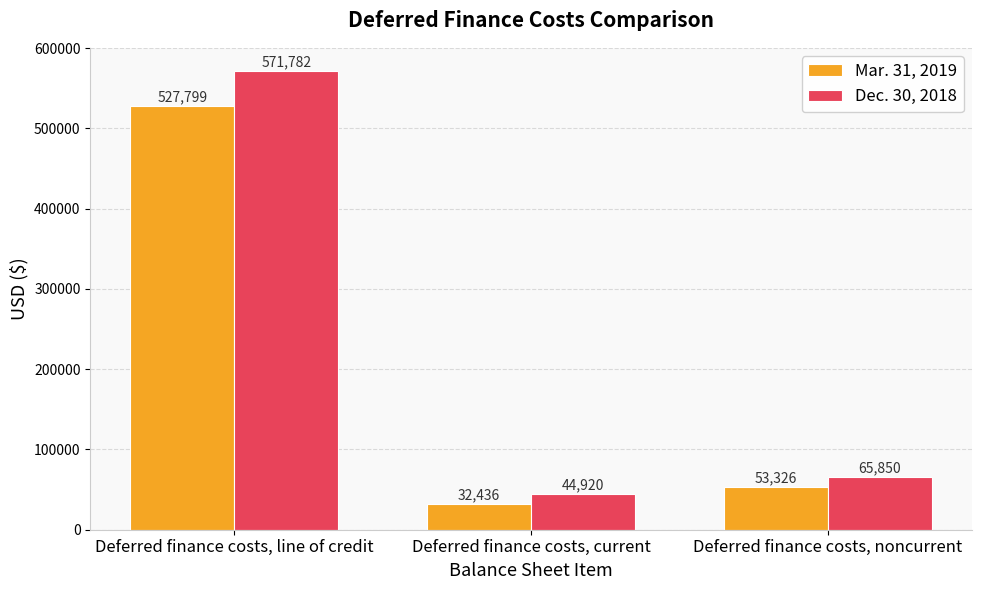

List the series in order of their overall mean, lowest first.

Mar. 31, 2019, Dec. 30, 2018